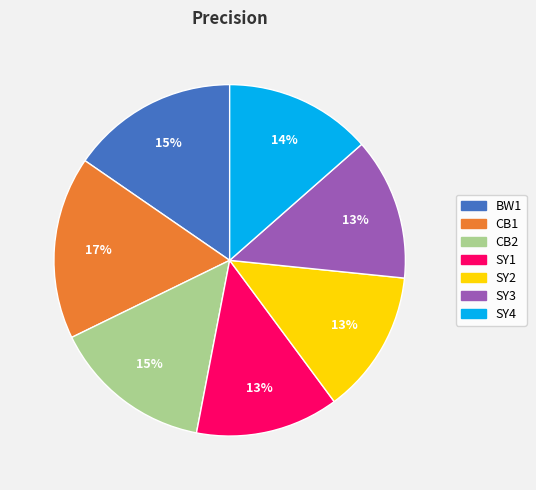

Which category has the biggest portion of the pie?

CB1